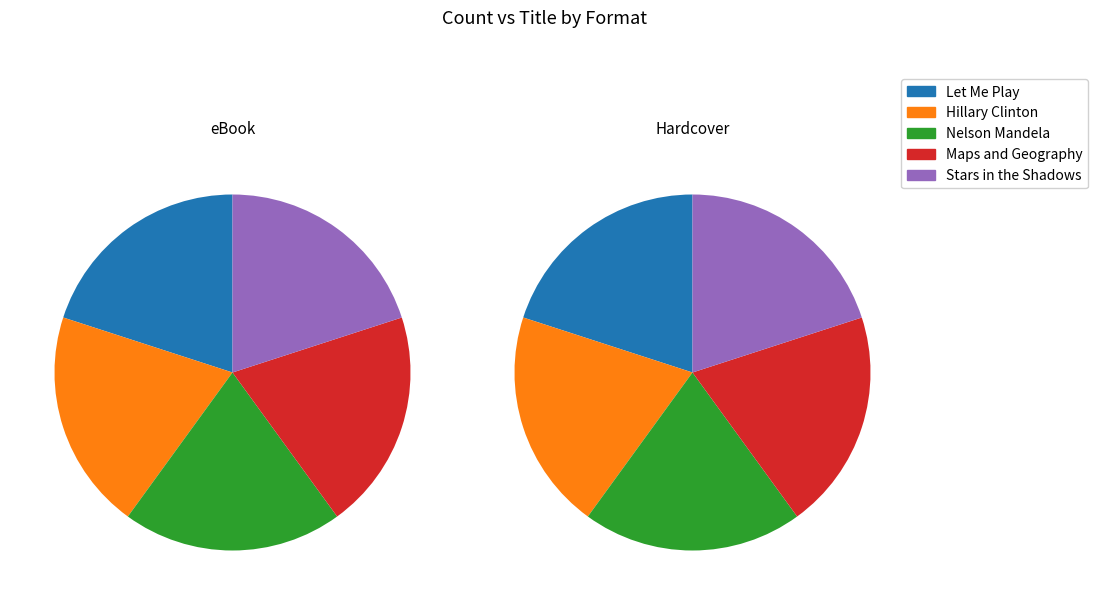

Rank the series at Let Me Play from lowest to highest value.

eBook, Hardcover